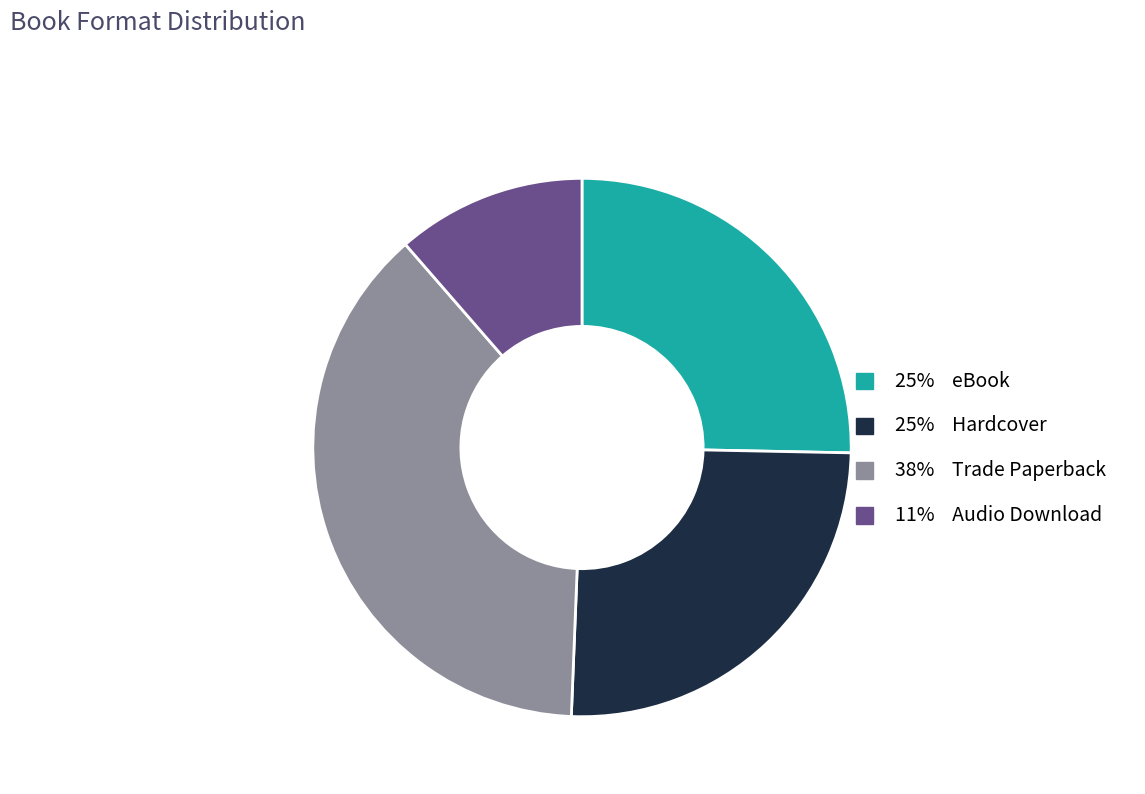

Count the number of slices in the pie.

4